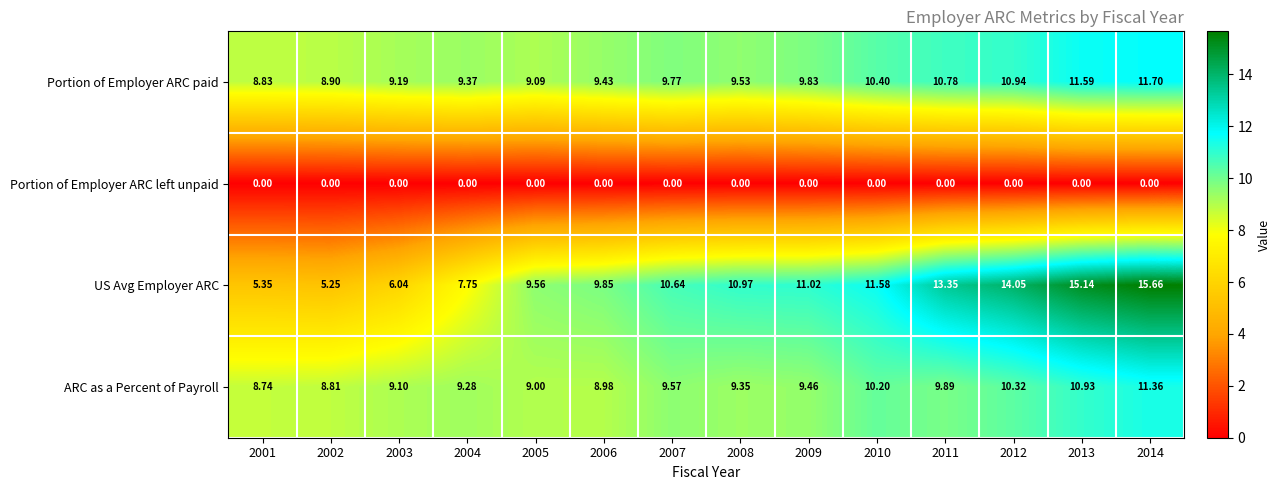

Between 2012 and 2014, which series saw the biggest shift?

US Avg Employer ARC